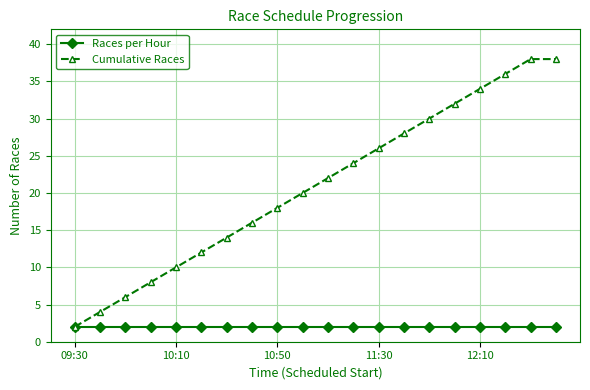

Reading right to left, list all the values displayed in this chart.

Races per Hour: 2	2	2	2	2	2	2	2	2	2	2	2	2	2	2	2	2	2	2	2
Cumulative Races: 38	38	36	34	32	30	28	26	24	22	20	18	16	14	12	10	8	6	4	2